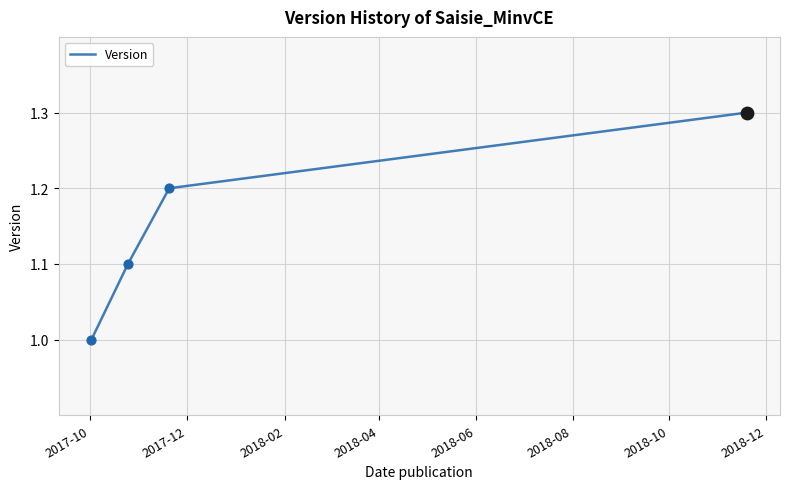

True or false: there are more than 1 points higher than both neighbors.

False